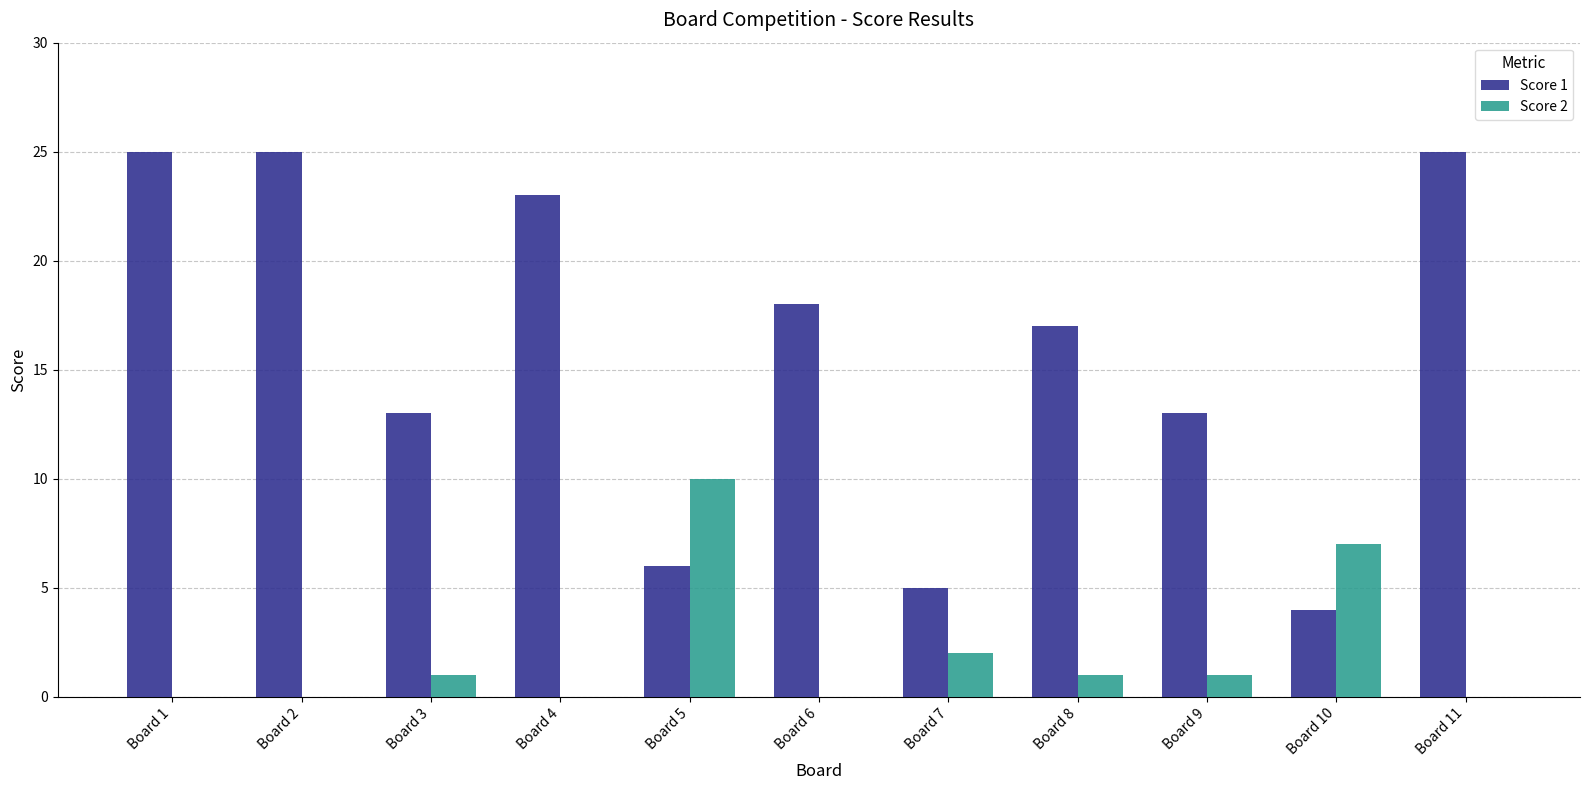

What is the maximum value shown in the chart?

25